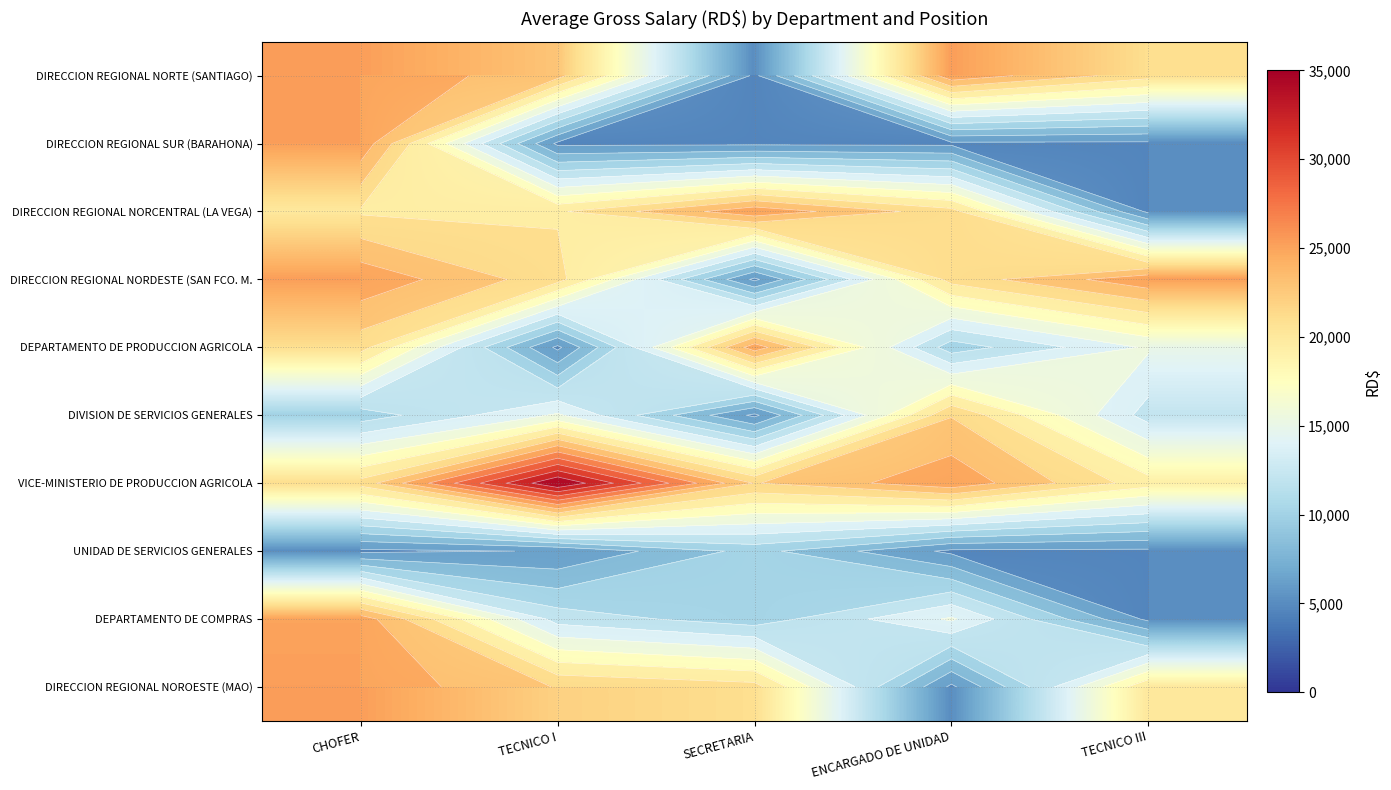

Which has a higher value, TECNICO I or CHOFER?

CHOFER